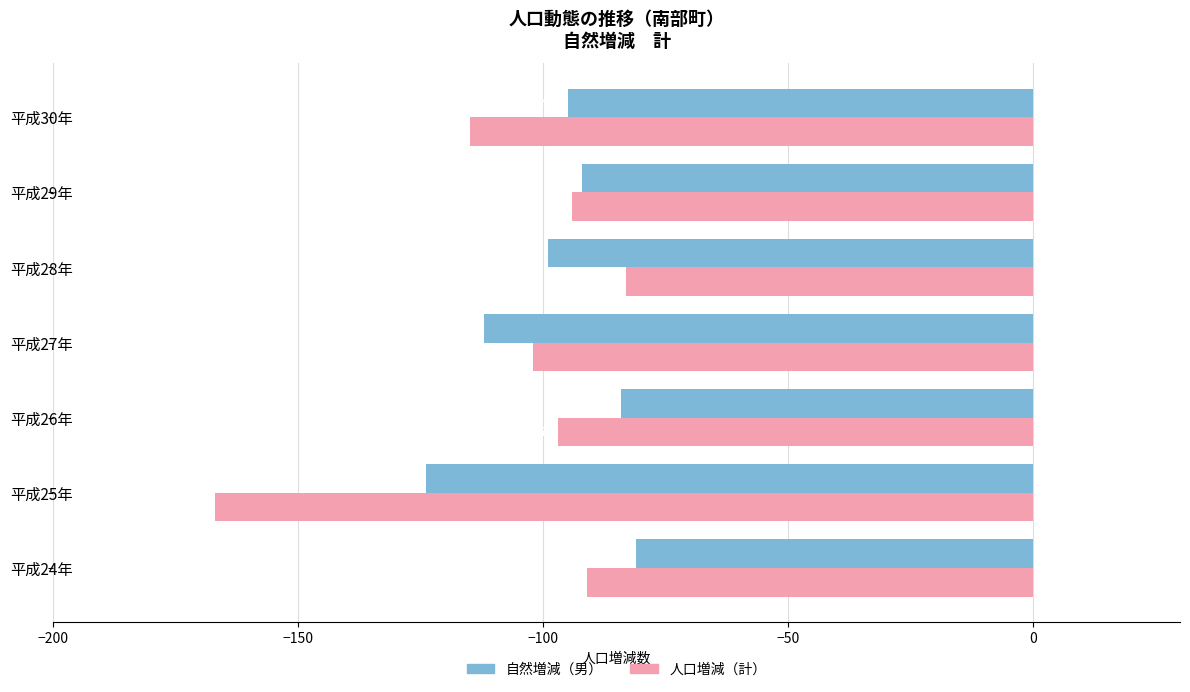

What is the difference between the highest and lowest values at 平成28年?

16